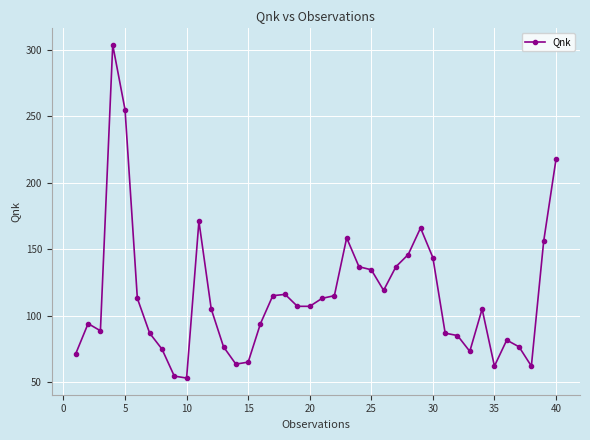

What is the difference between the maximum and minimum values?

250.7